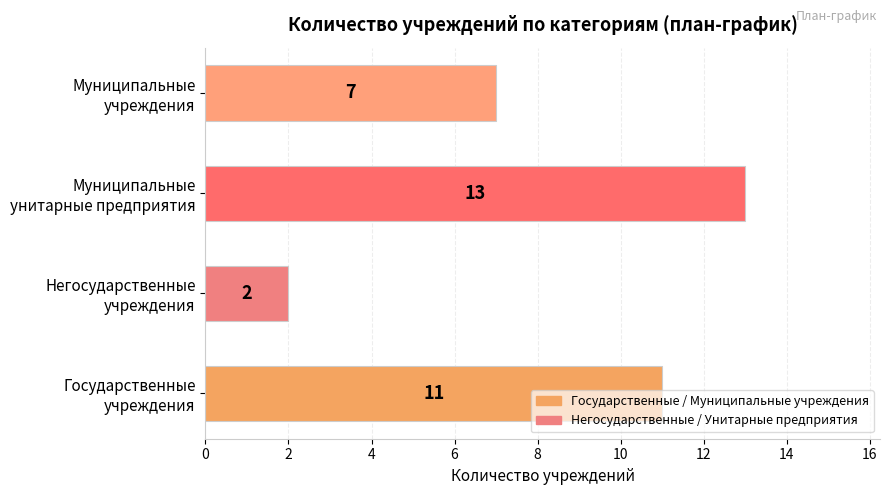

What is the maximum value shown in the chart?

13